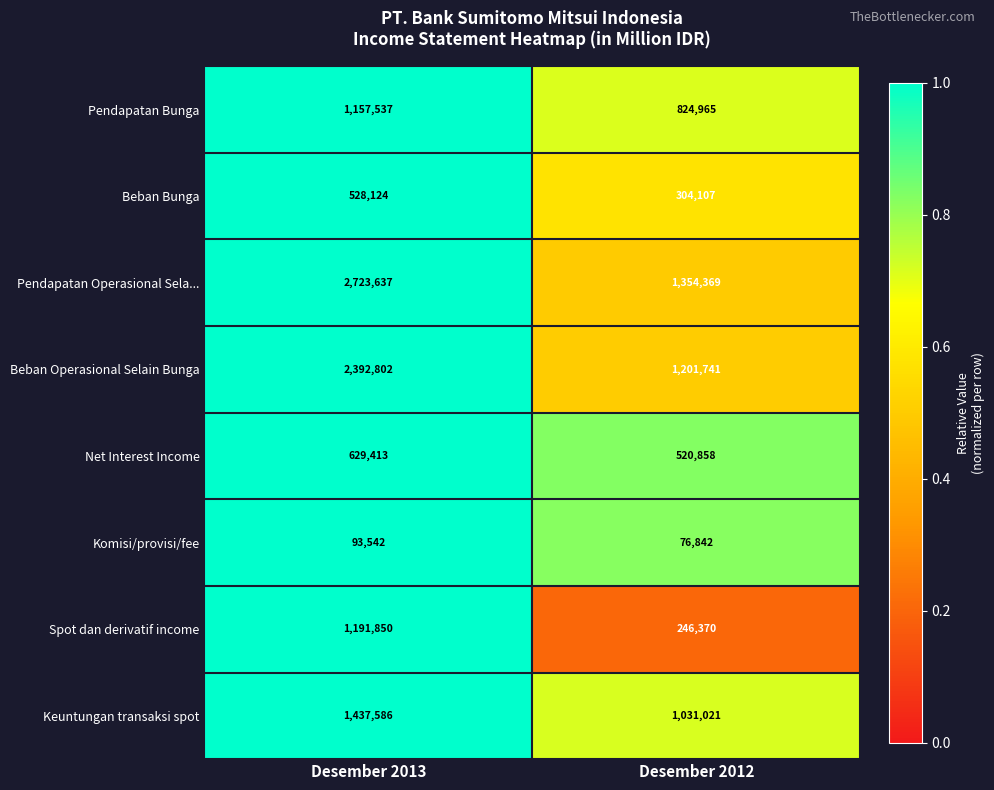

How many series are shown in this chart?

8